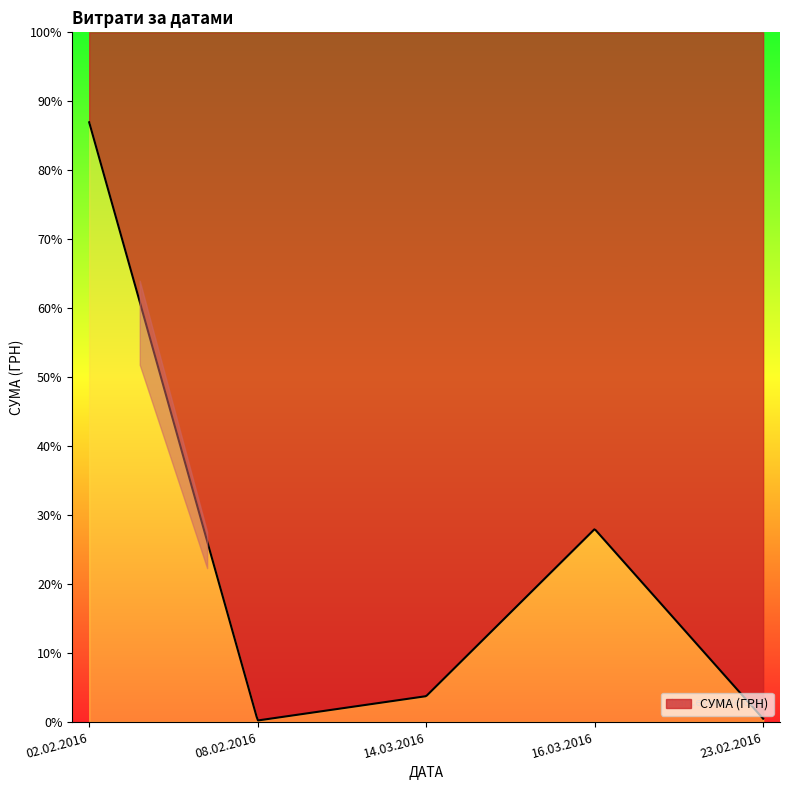

Where does the data first go above 2427?

02.02.2016